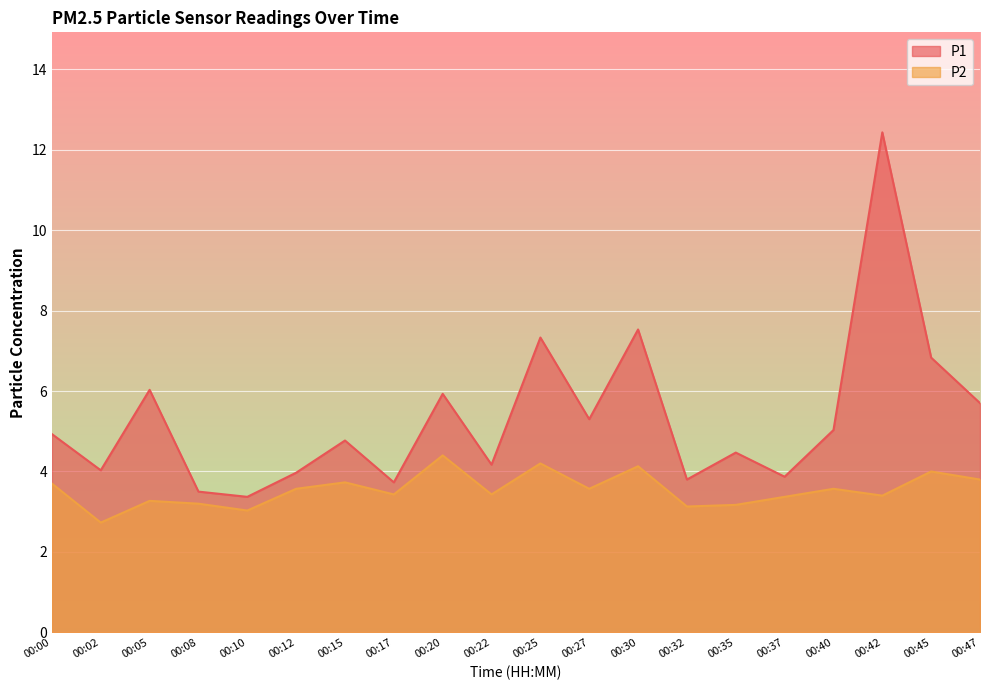

Reading left to right, extract all data points from this chart.

P1: 4.9	4.0	6.0	3.5	3.4	4.0	4.8	3.7	5.9	4.2	7.3	5.3	7.5	3.8	4.5	3.9	5.0	12.4	6.8	5.7
P2: 3.7	2.7	3.3	3.2	3.0	3.6	3.7	3.4	4.4	3.4	4.2	3.6	4.1	3.1	3.2	3.4	3.6	3.4	4.0	3.8